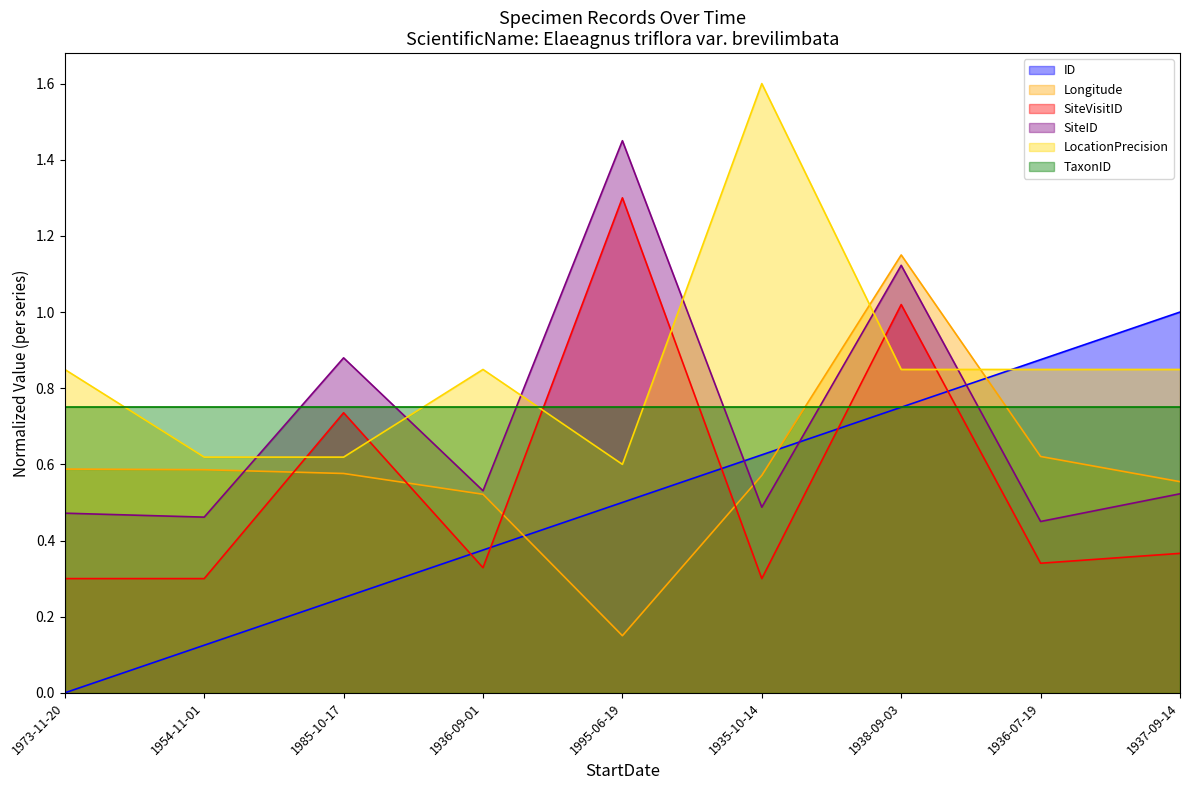

Between 1985-10-17 and 1936-07-19, which series saw the biggest shift?

ID